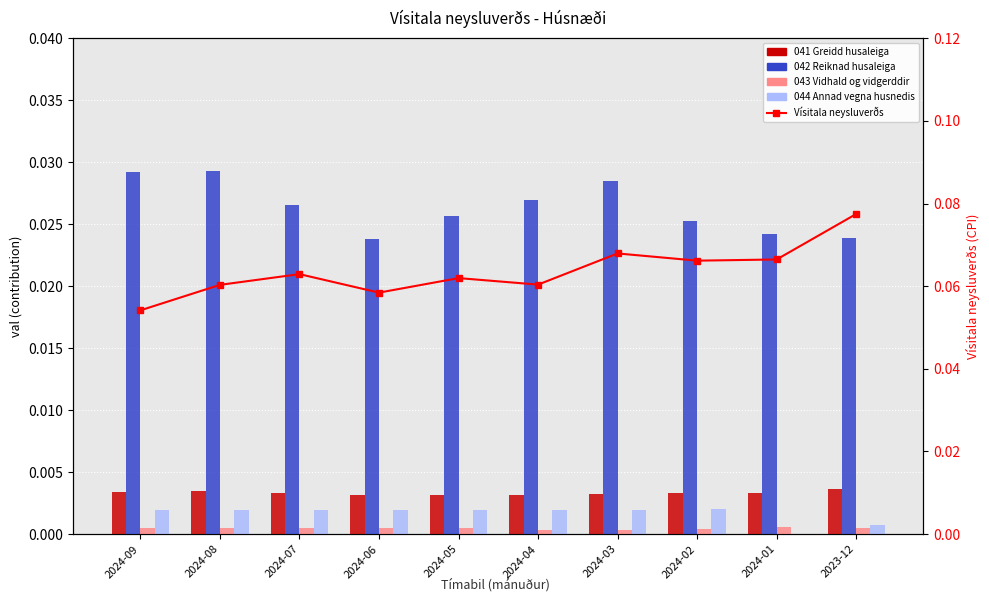

At how many categories does at least one series exceed 0?

10